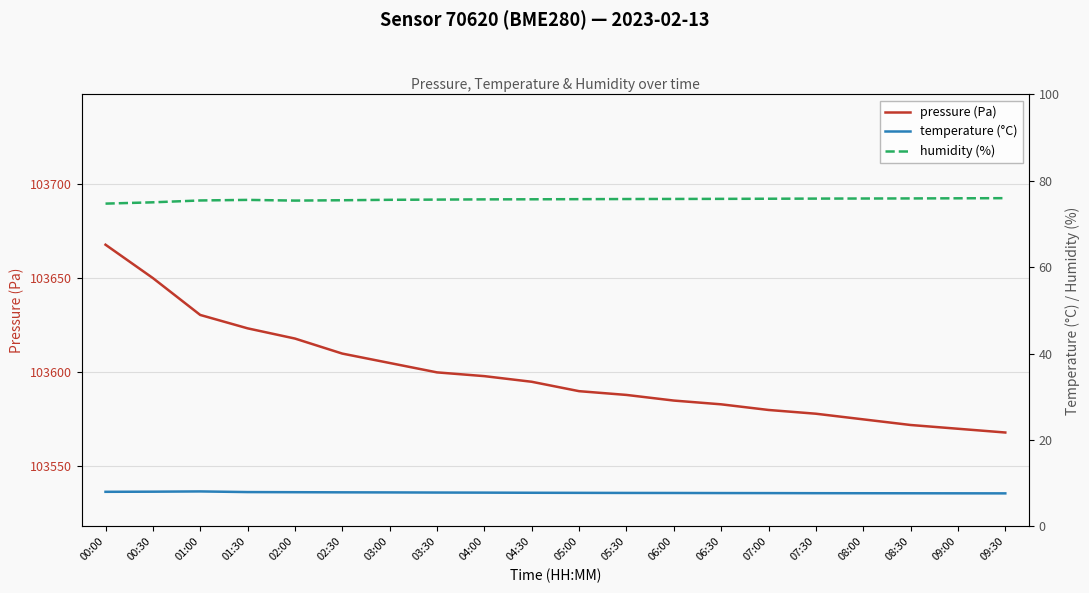

Where is humidity (%) nearest to the value 75?

00:30